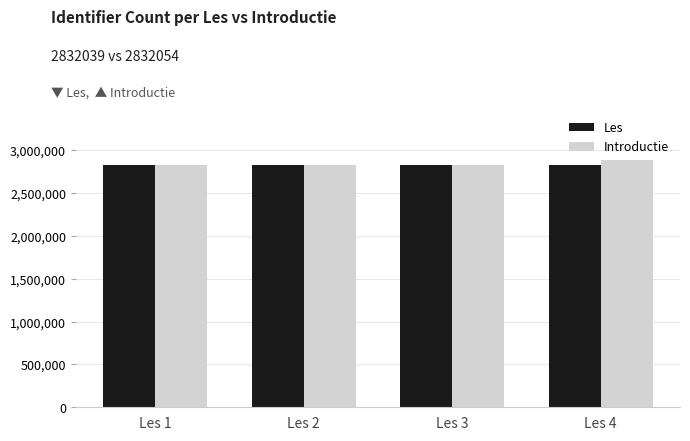

What is the difference between the Introductie values at Les 3 and Les 1?

14